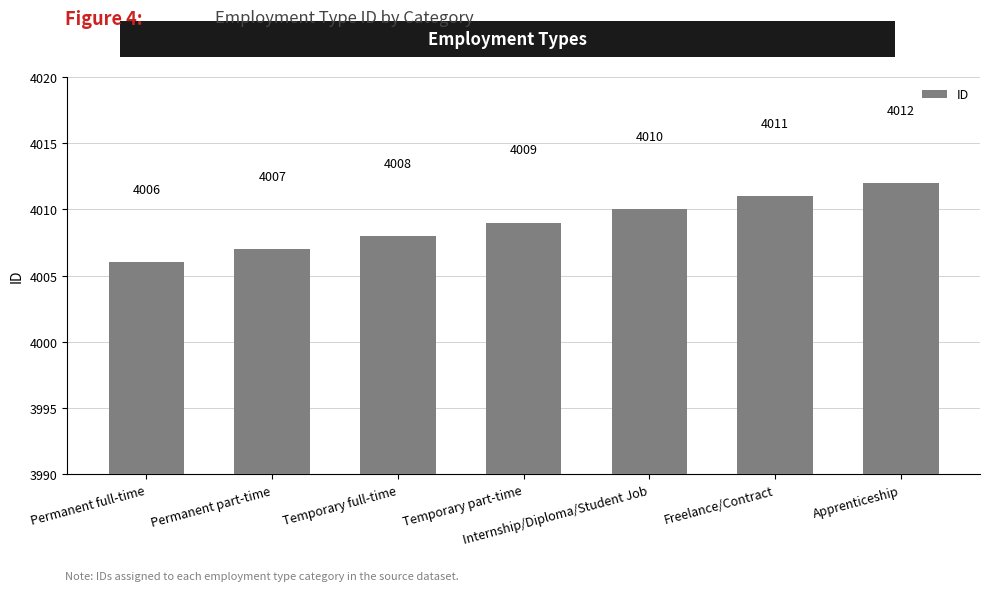

Between Temporary full-time and Temporary part-time, which is larger?

Temporary part-time